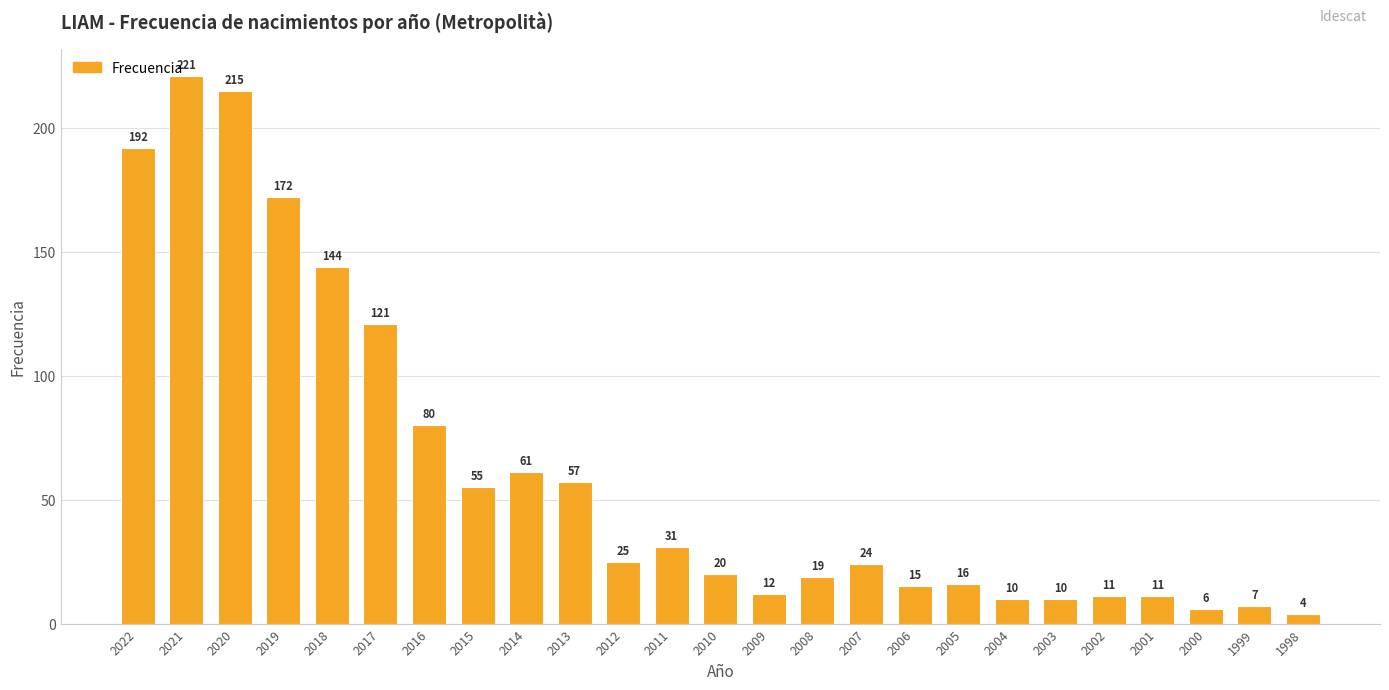

What is the sum of all values?

1539